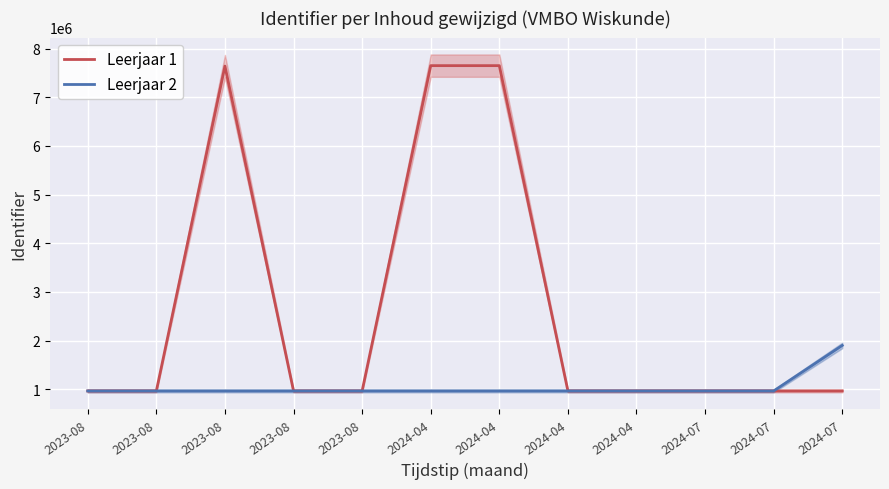

What is the label of the 6th point from the left?

2024-04